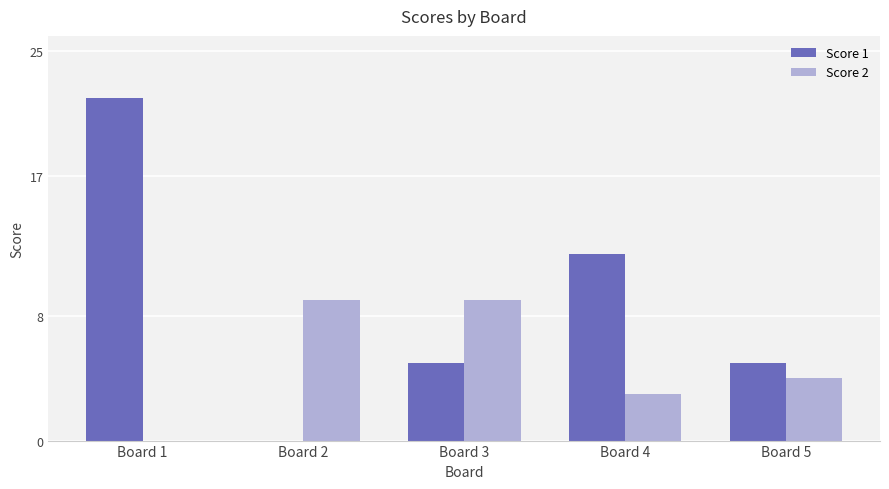

What is the sum of all Score 2 values?

25